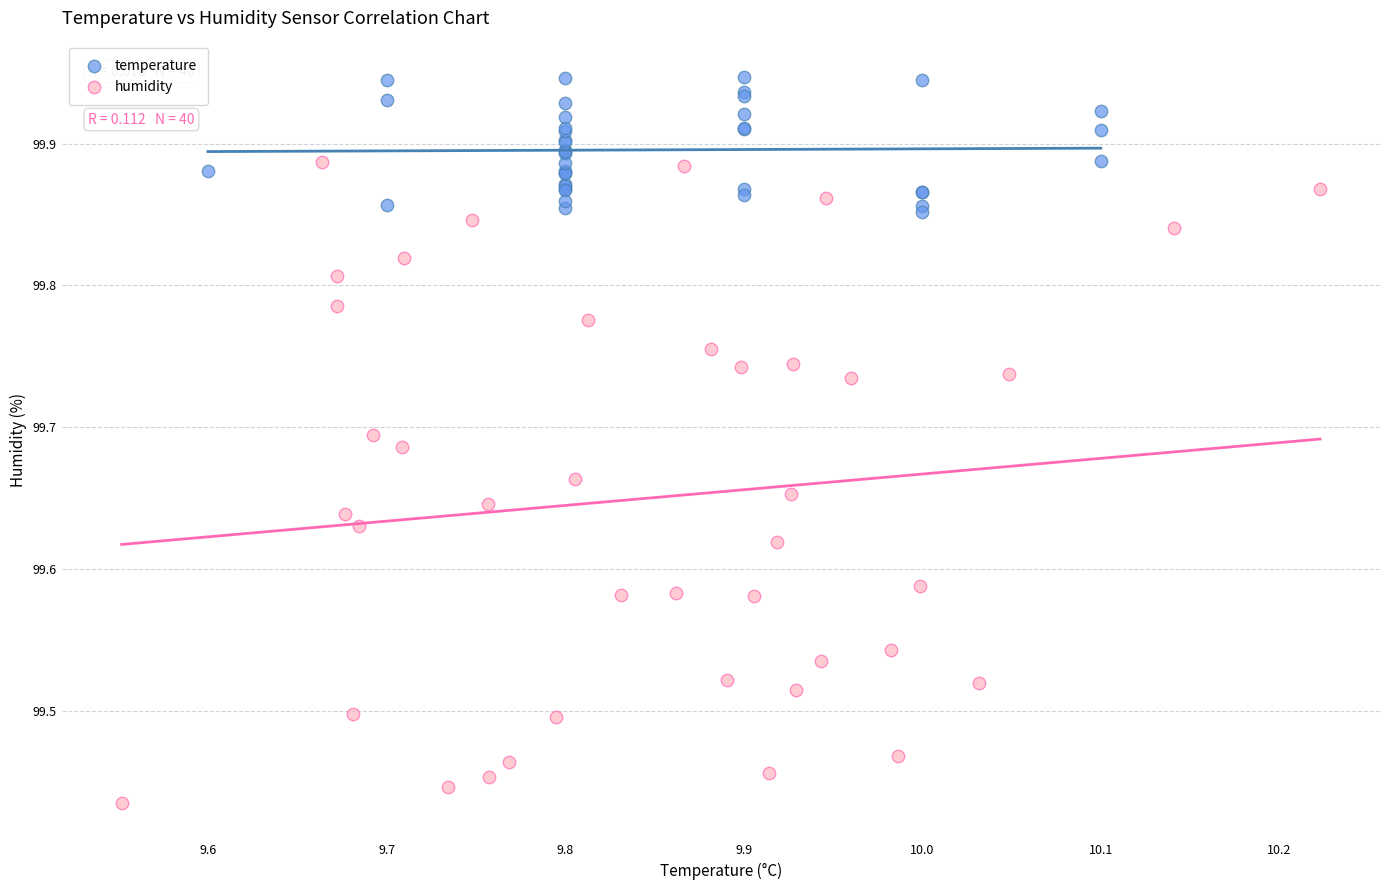

Which series reaches the maximum Y coordinate?

temperature